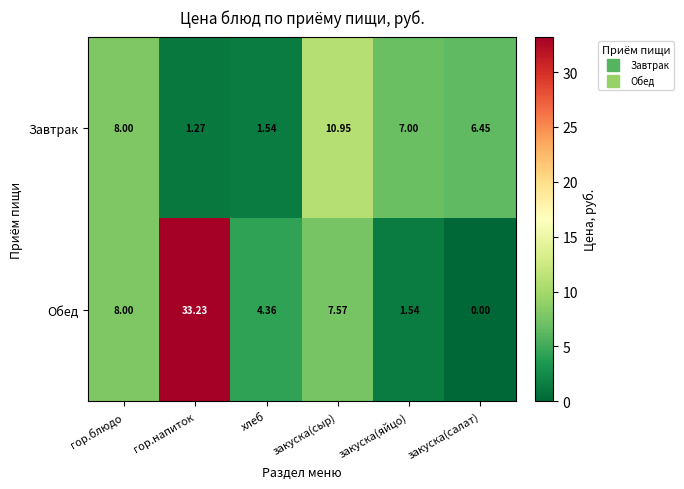

How many distinct data groups are displayed?

2